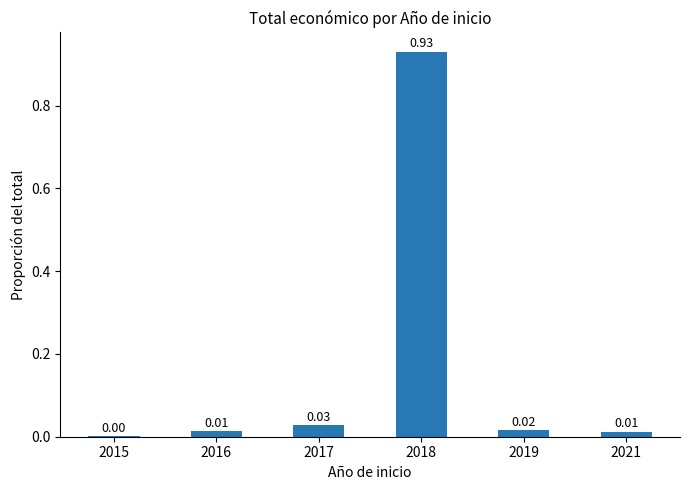

Which has a higher value, 2019 or 2017?

2017